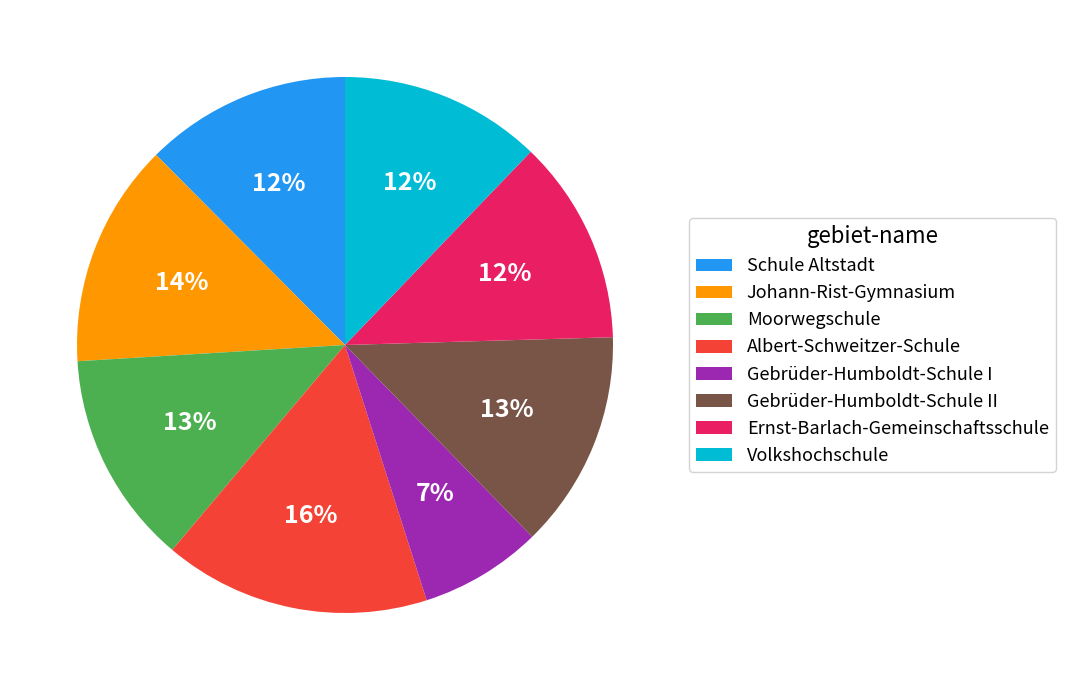

To the nearest percent, what portion does Albert-Schweitzer-Schule represent?

16%